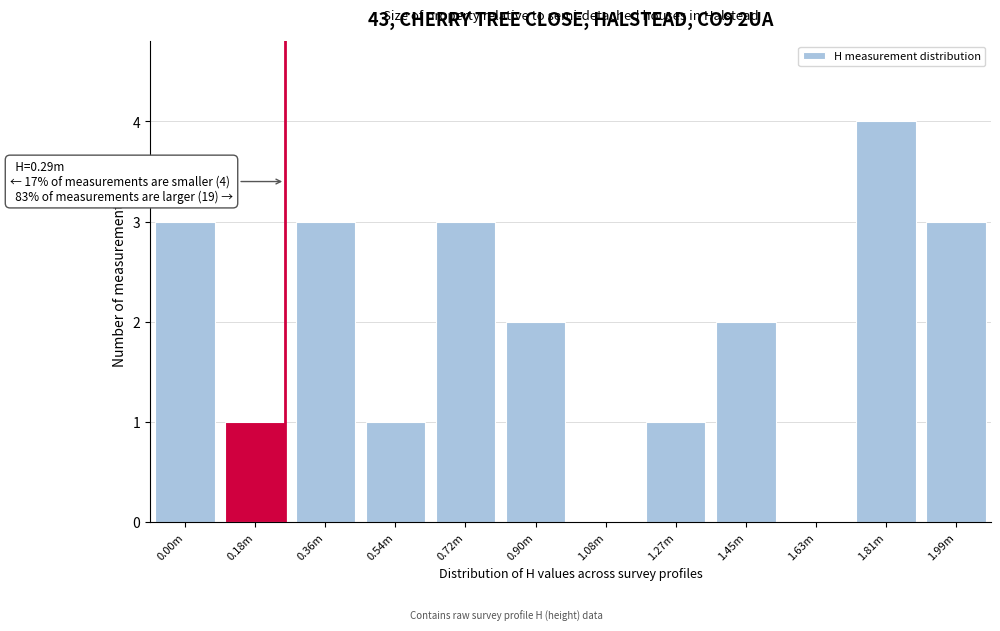

Reading right to left, what are all the values shown in this chart?

1.99m=3	1.81m=4	1.63m=0	1.45m=2	1.27m=1	1.08m=0	0.90m=2	0.72m=3	0.54m=1	0.36m=3	0.18m=1	0.00m=3